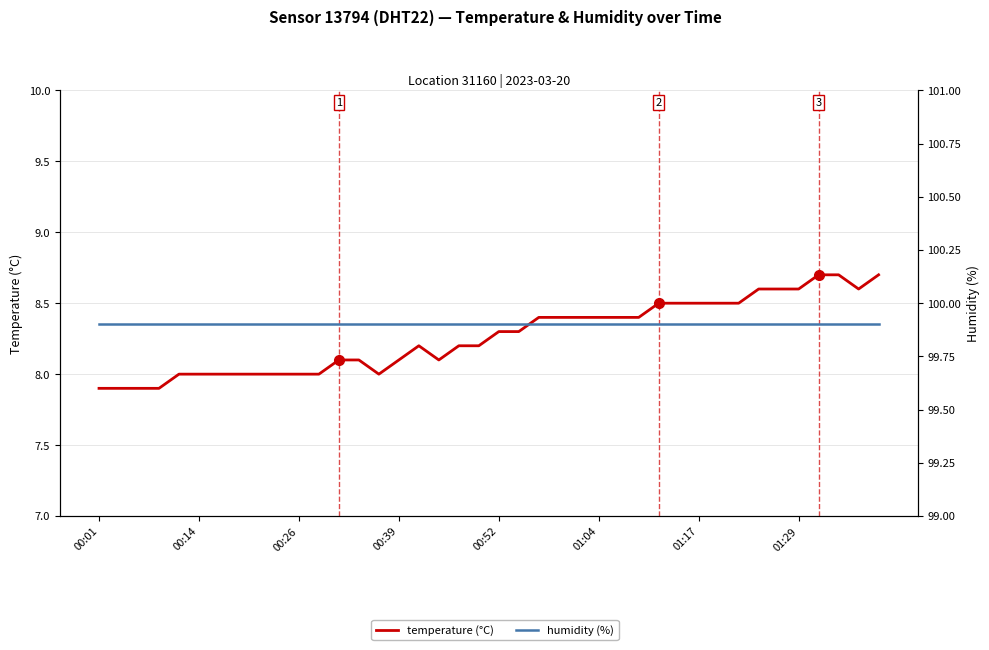

The value of temperature at 01:17 is 2.0. True or false?

False